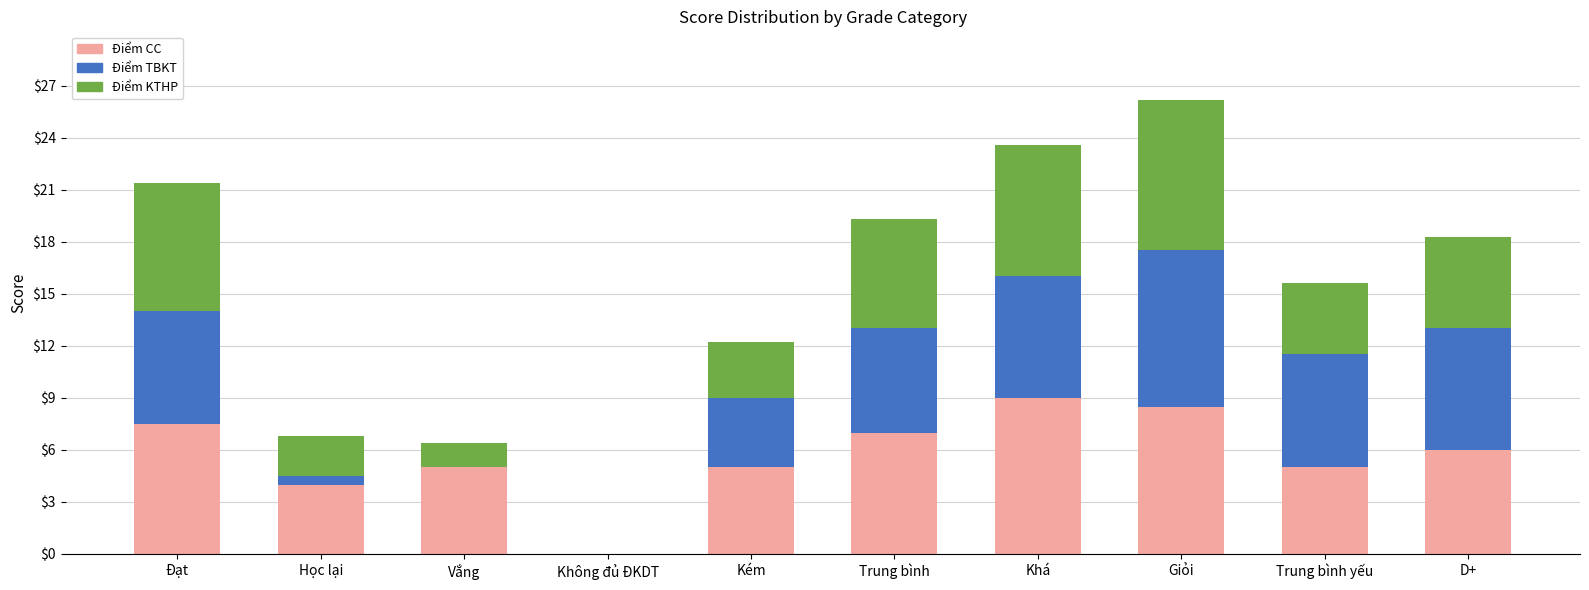

Is it true that Điểm CC equals -4.7 at Không đủ ĐKDT?

False